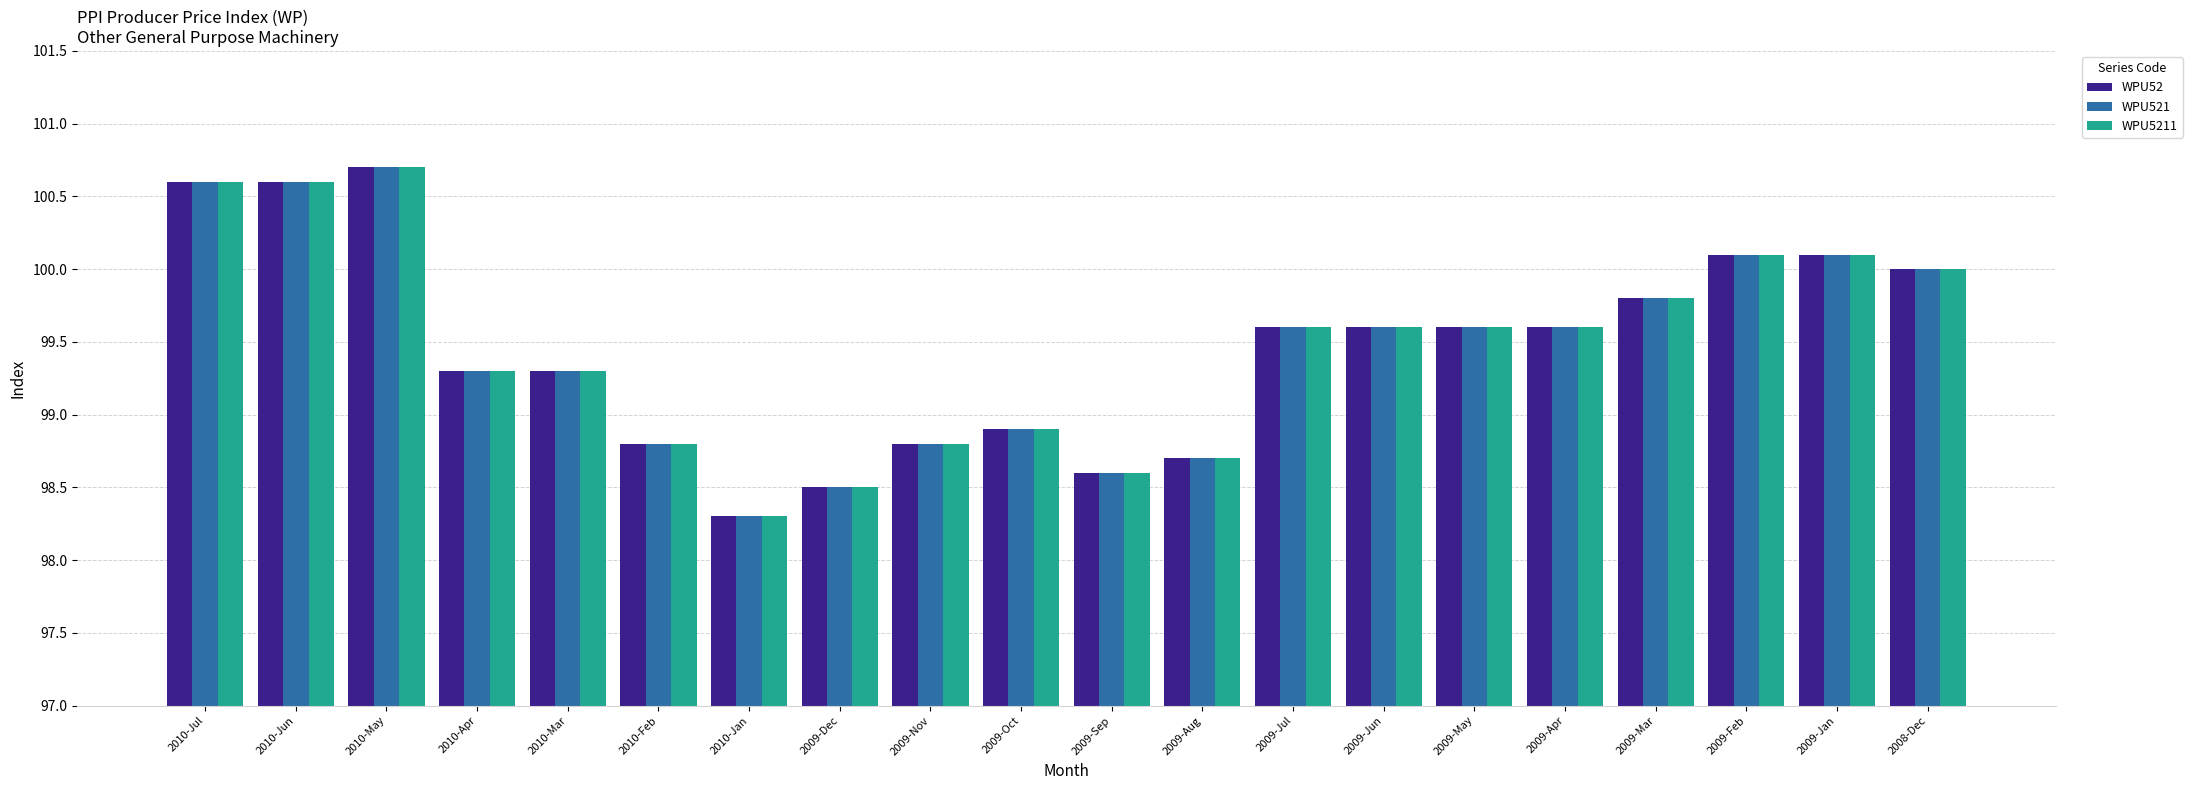

True or false: WPU52 has a value of 99.6 at 2009-Apr.

True